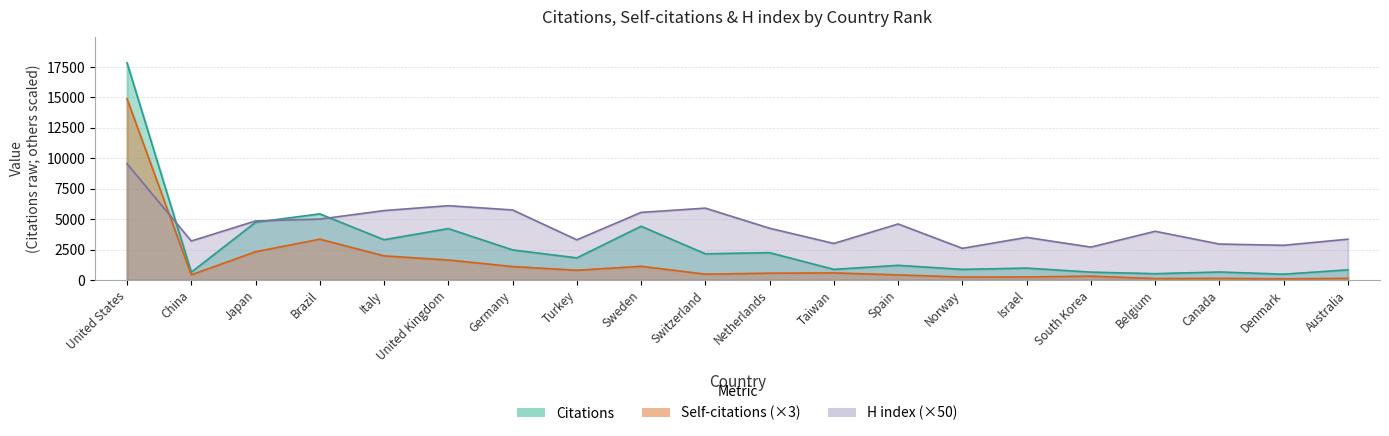

Where is the first local maximum for Citations?

Brazil